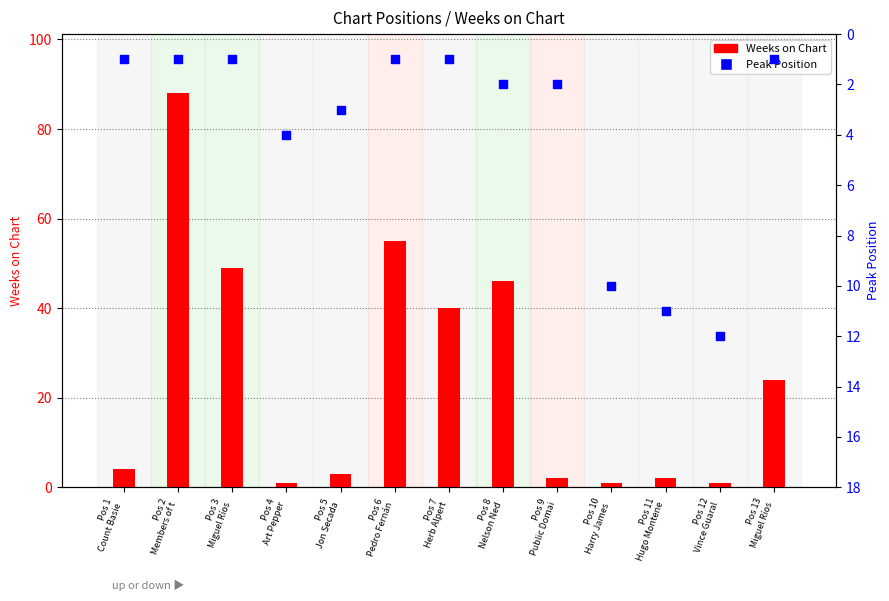

Which series has the largest total across all categories?

Weeks on Chart